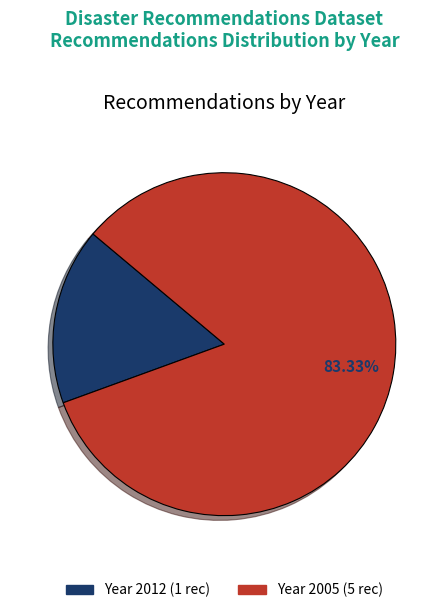

Is there a majority slice in this chart?

Yes